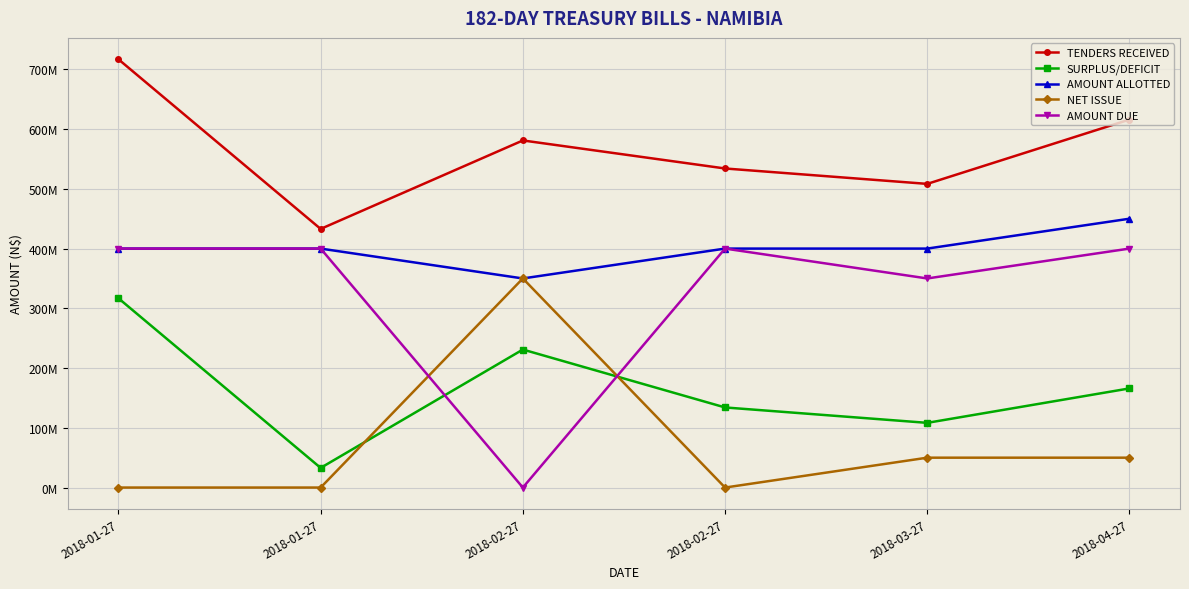

Which series has the largest total across all categories?

TENDERS RECEIVED